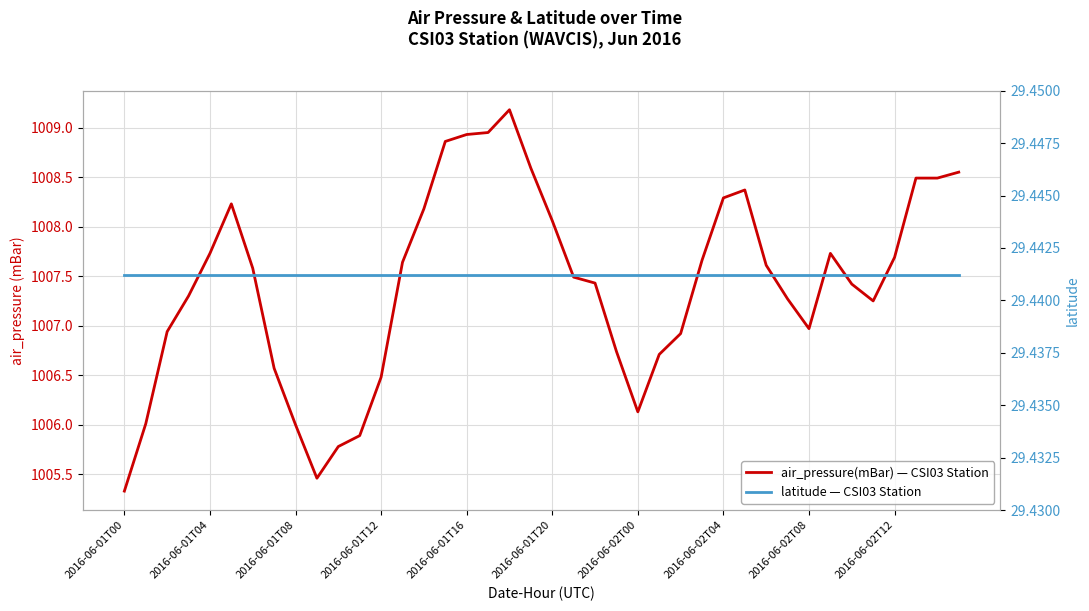

Rank the series by their maximum value, from lowest to highest.

latitude — CSI03 Station, air_pressure(mBar) — CSI03 Station